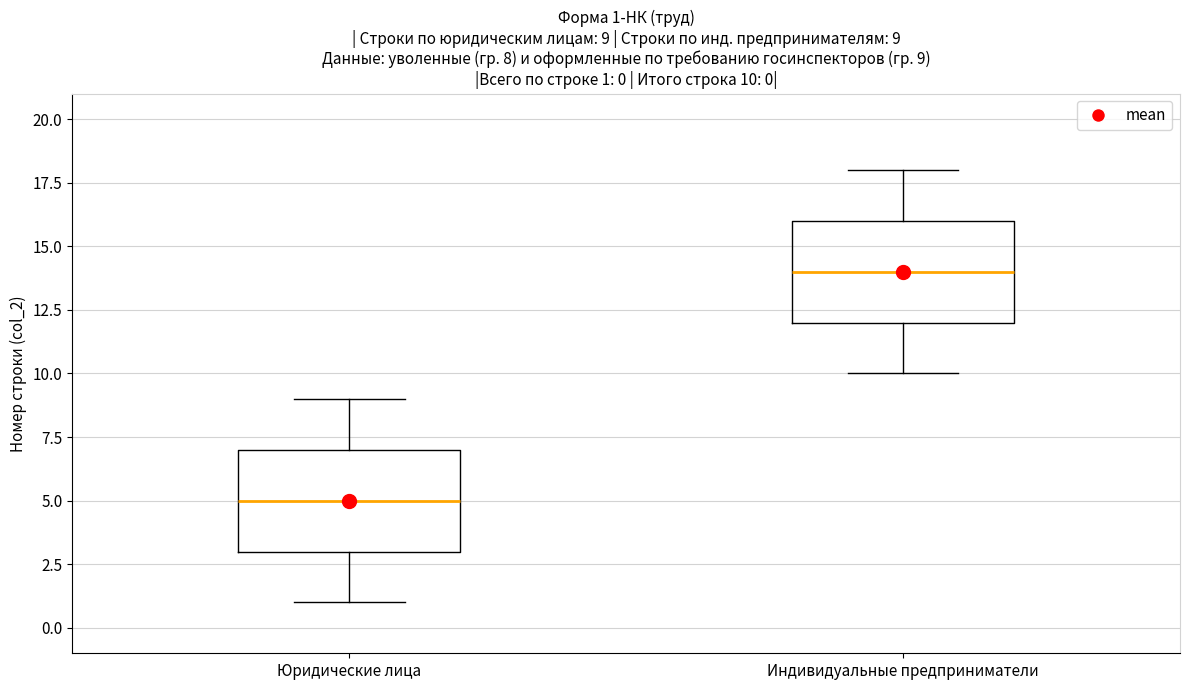

Which box's median line is the highest?

Индивидуальные предприниматели